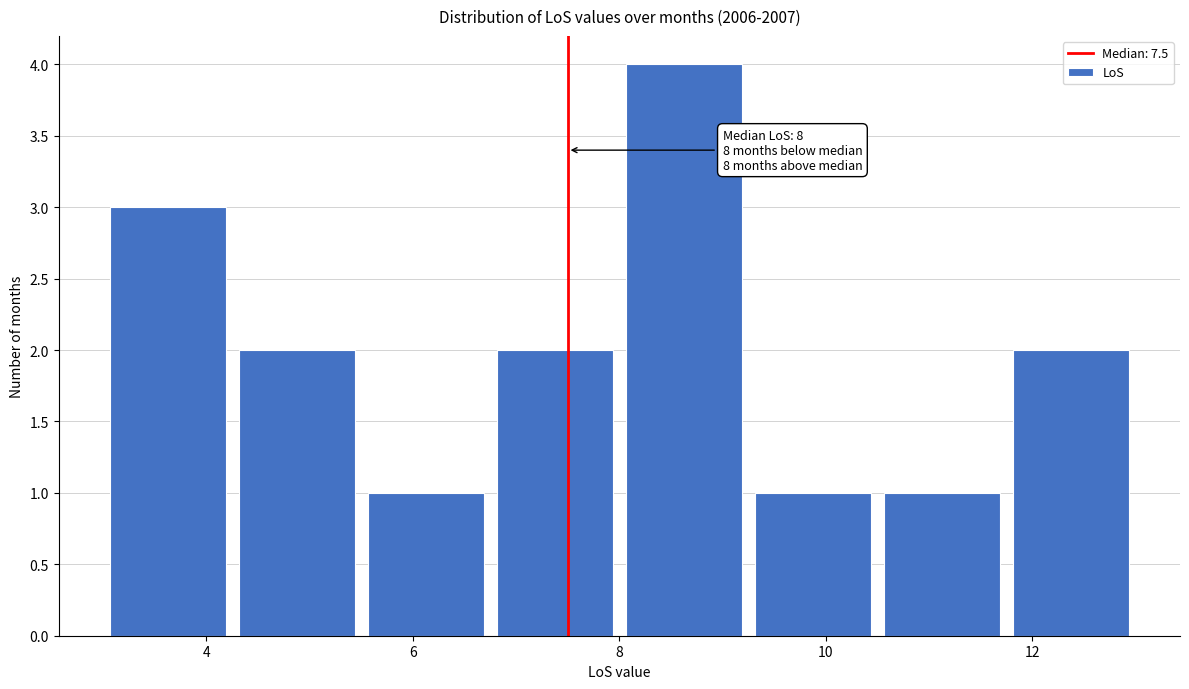

Which range on the x-axis has the tallest bar?

8.00 to 9.25